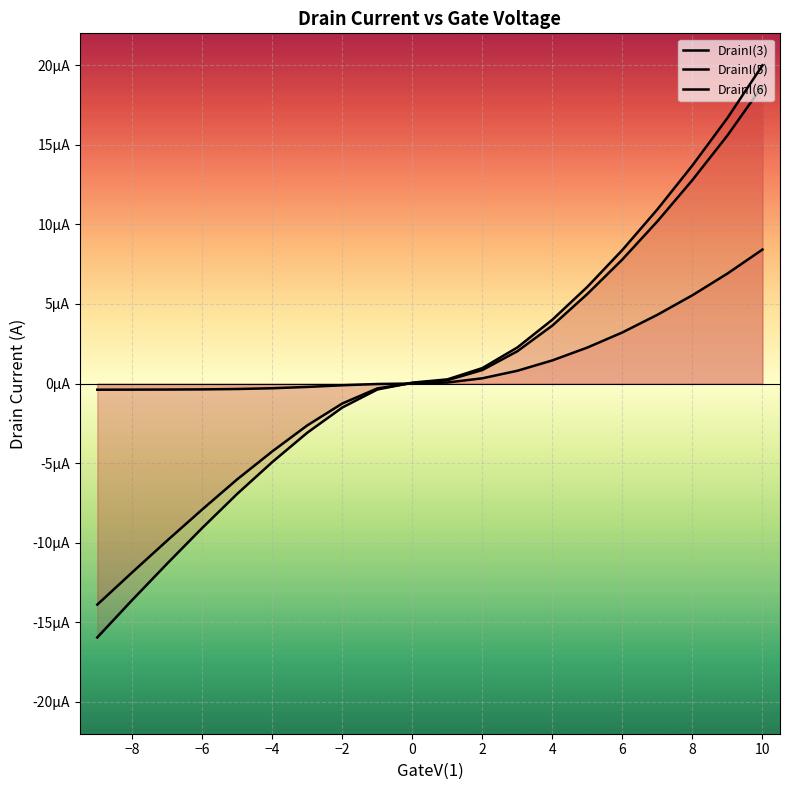

The DrainI(5) series shows -0.0 at 15. True or false?

False